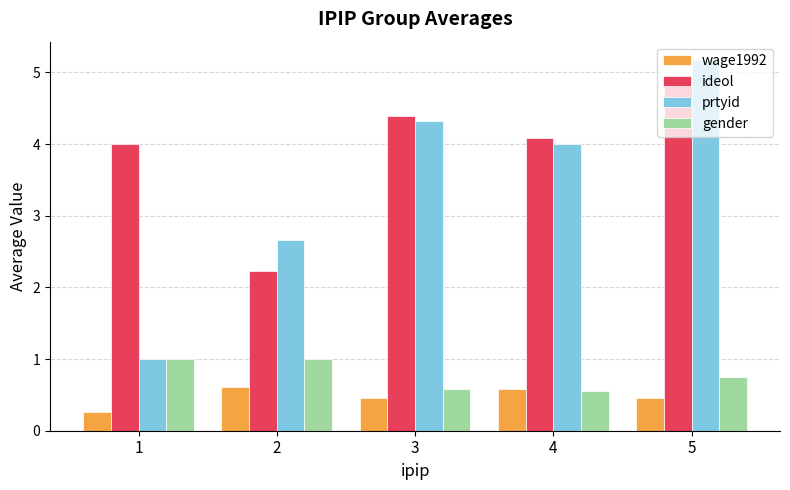

Reading right to left, what are all the values shown in this chart?

wage1992: 5=0.5	4=0.6	3=0.5	2=0.6	1=0.3
ideol: 5=4.8	4=4.1	3=4.4	2=2.2	1=4.0
prtyid: 5=5.2	4=4.0	3=4.3	2=2.7	1=1.0
gender: 5=0.8	4=0.6	3=0.6	2=1.0	1=1.0